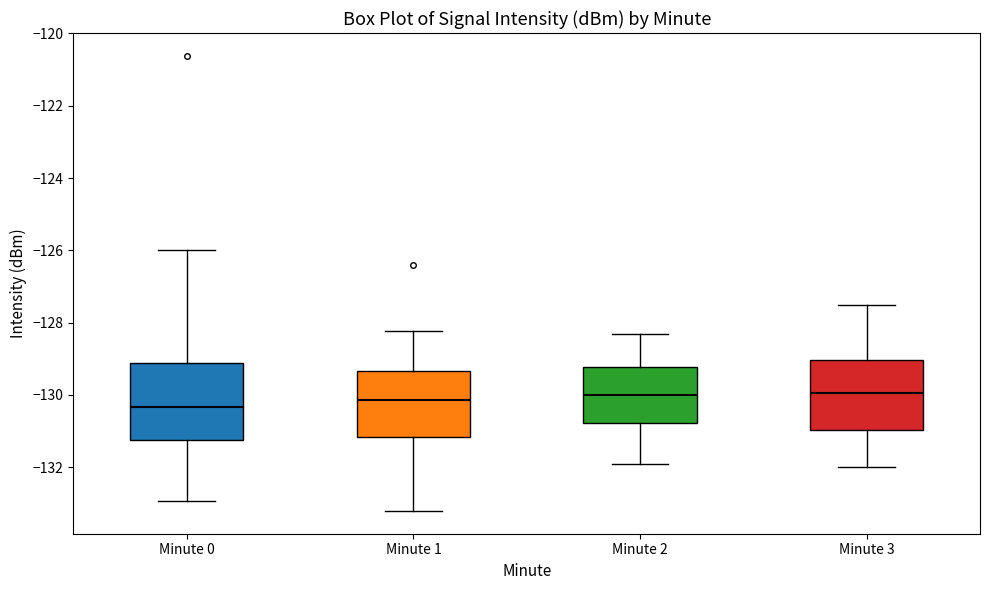

Reading left to right, read every box against the y-axis: the position of its median line, the range the box covers, and the ends of its whiskers. The values are not printed on the chart, so give them approximately, as read against the axis.

Minute 0: median -130.4, box -131.2 to -129.2, whiskers -133.0 to -126.0
Minute 1: median -130.2, box -131.2 to -129.4, whiskers -133.2 to -128.2
Minute 2: median -130.0, box -130.8 to -129.2, whiskers -131.8 to -128.2
Minute 3: median -130.0, box -131.0 to -129.0, whiskers -132.0 to -127.4